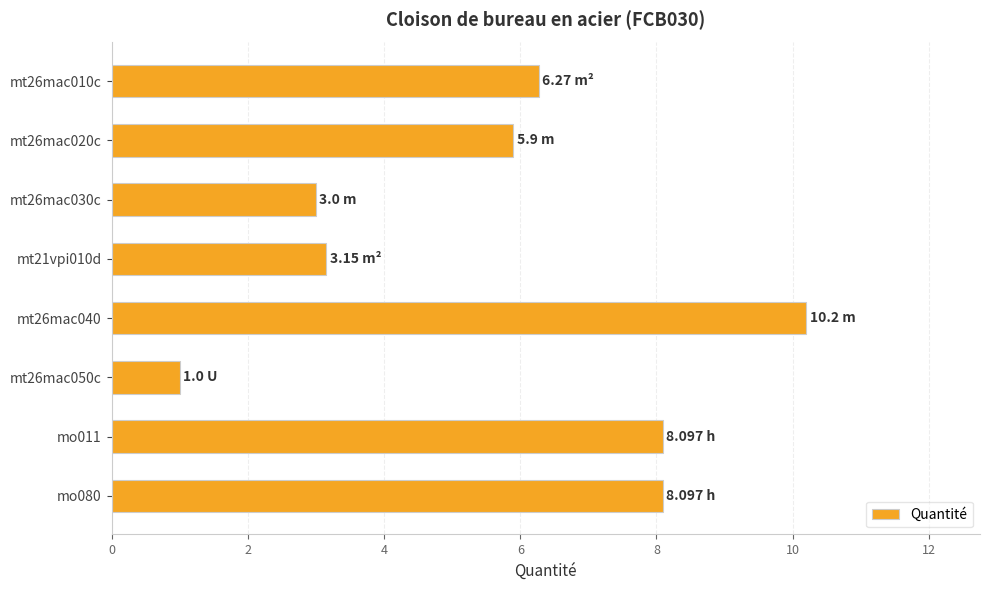

What is the difference between the second highest and second lowest values?

5.1